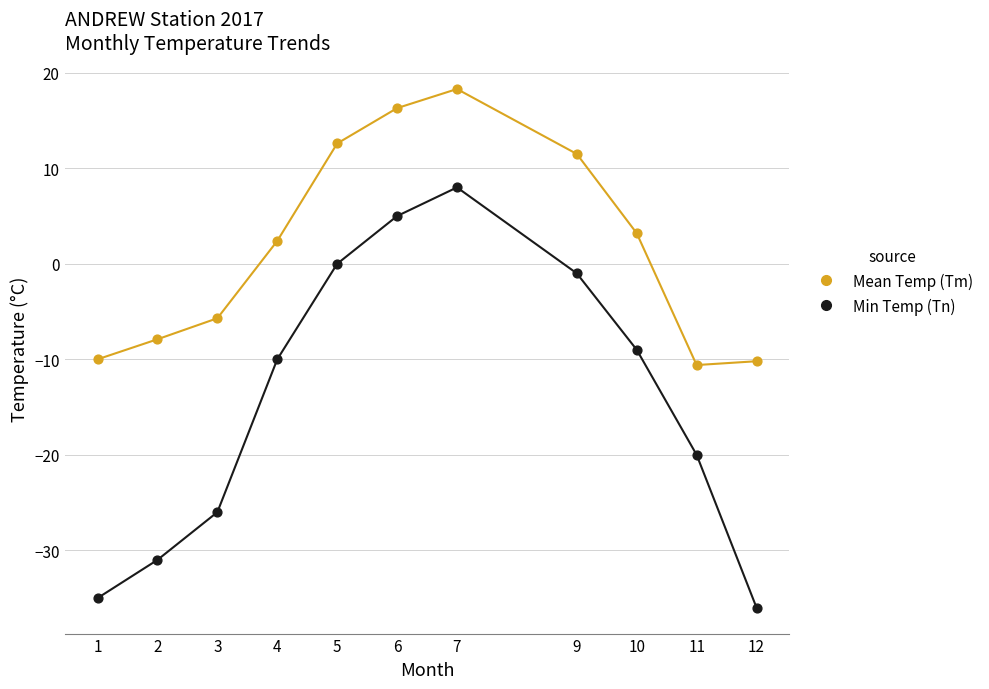

What are all the series names shown in the legend?

Mean Temp (Tm), Min Temp (Tn)